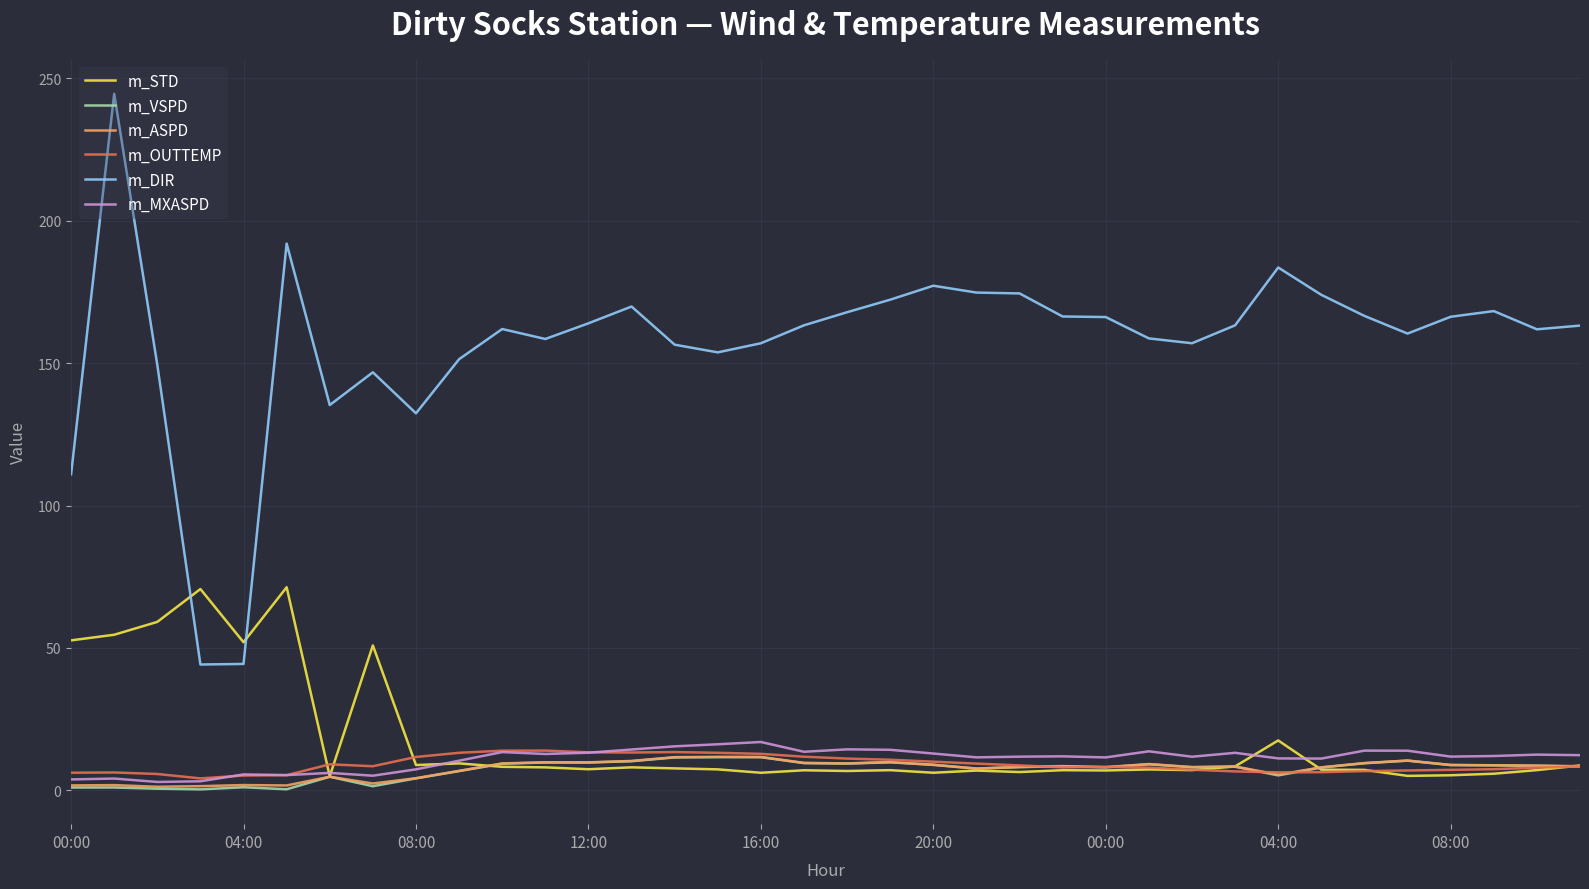

What is the sum of all m_DIR values?

5659.1